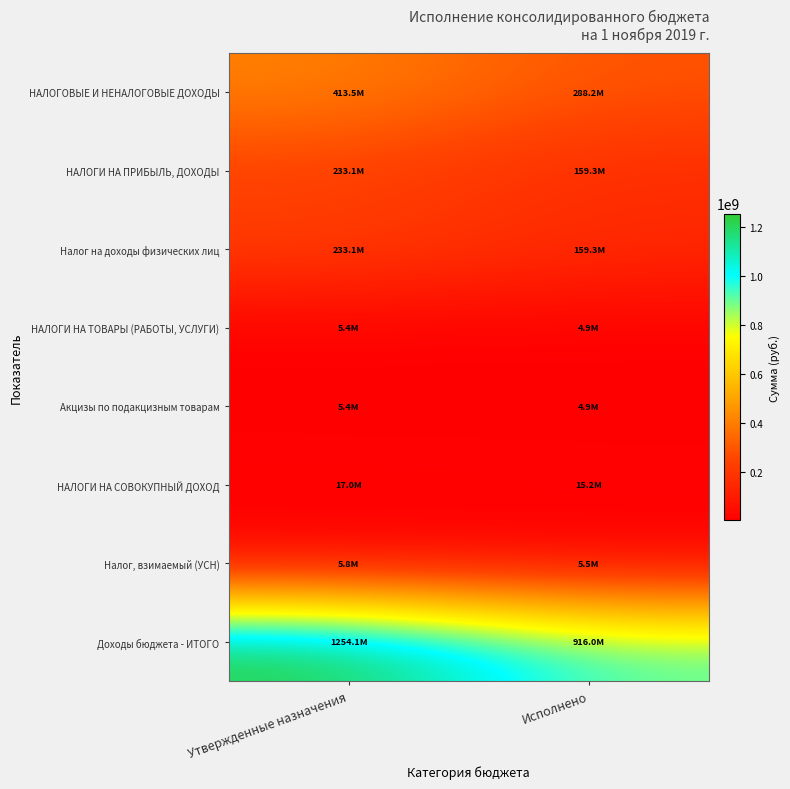

Reading right to left, extract all data points from this chart.

НАЛОГОВЫЕ И НЕНАЛОГОВЫЕ ДОХОДЫ: Исполнено=288198505.5	Утвержденные назначения=413537000.0
НАЛОГИ НА ПРИБЫЛЬ, ДОХОДЫ: Исполнено=159257240.5	Утвержденные назначения=233146000.0
Налог на доходы физических лиц: Исполнено=159257240.5	Утвержденные назначения=233146000.0
НАЛОГИ НА ТОВАРЫ (РАБОТЫ, УСЛУГИ): Исполнено=4893959.5	Утвержденные назначения=5381000.0
Акцизы по подакцизным товарам: Исполнено=4893959.5	Утвержденные назначения=5381000.0
НАЛОГИ НА СОВОКУПНЫЙ ДОХОД: Исполнено=15160494.4	Утвержденные назначения=17000000.0
Налог, взимаемый (УСН): Исполнено=5477591.3	Утвержденные назначения=5830000.0
Доходы бюджета - ИТОГО: Исполнено=915989886.8	Утвержденные назначения=1254115655.1